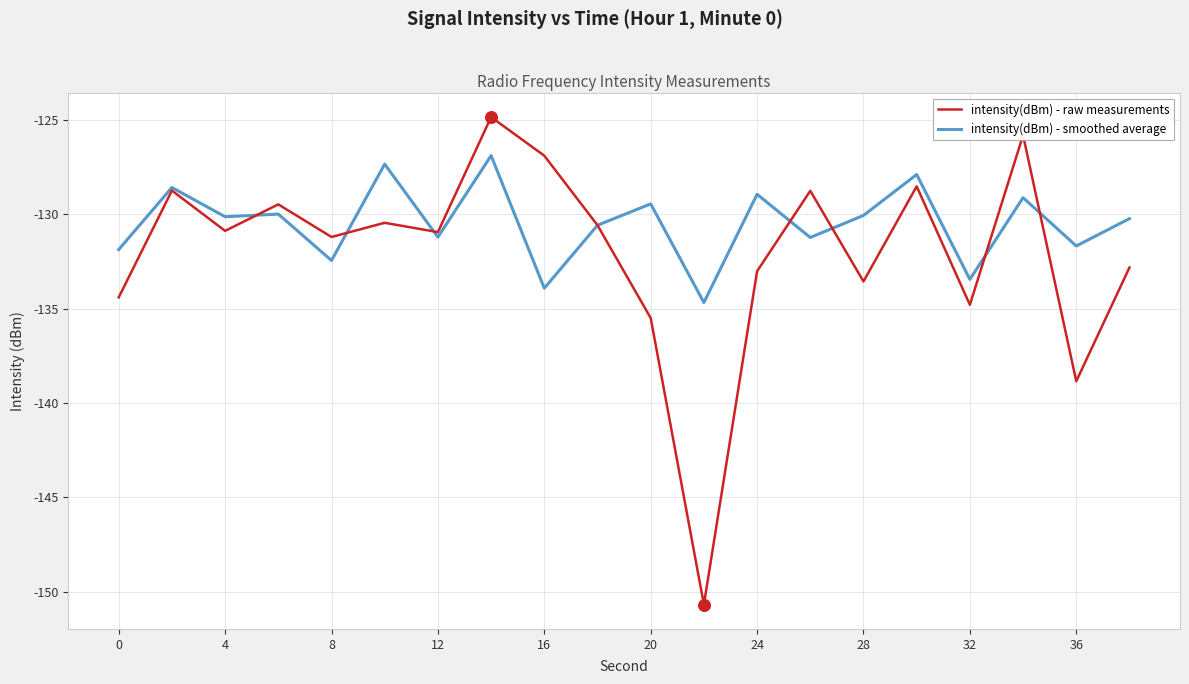

Rank the series by their average value, from highest to lowest.

intensity(dBm) - smoothed average, intensity(dBm) - raw measurements